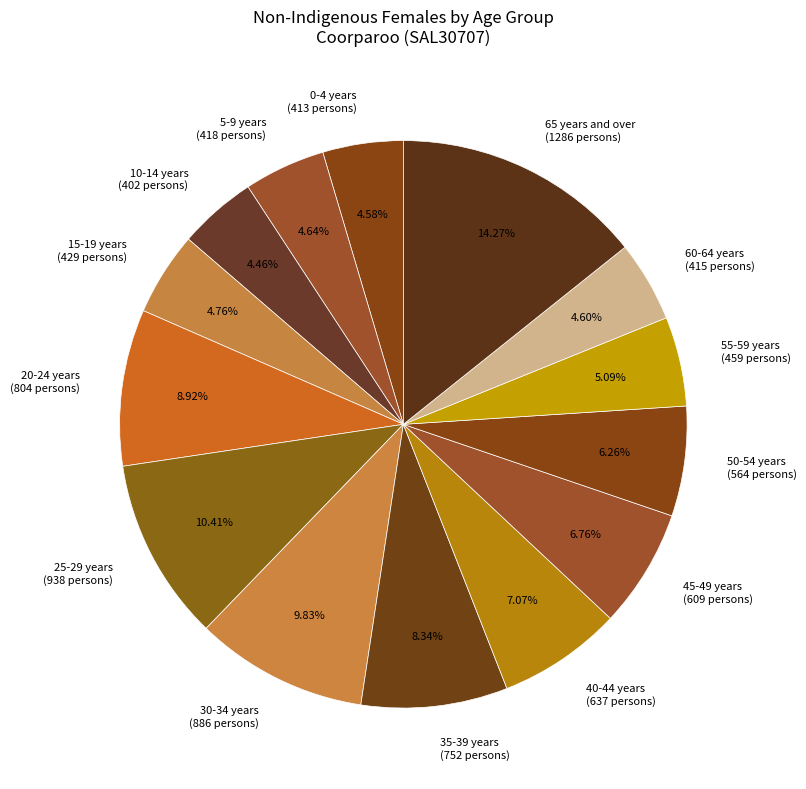

Combined, do 5-9 years (418 persons) and 0-4 years (413 persons) account for over 50%?

No